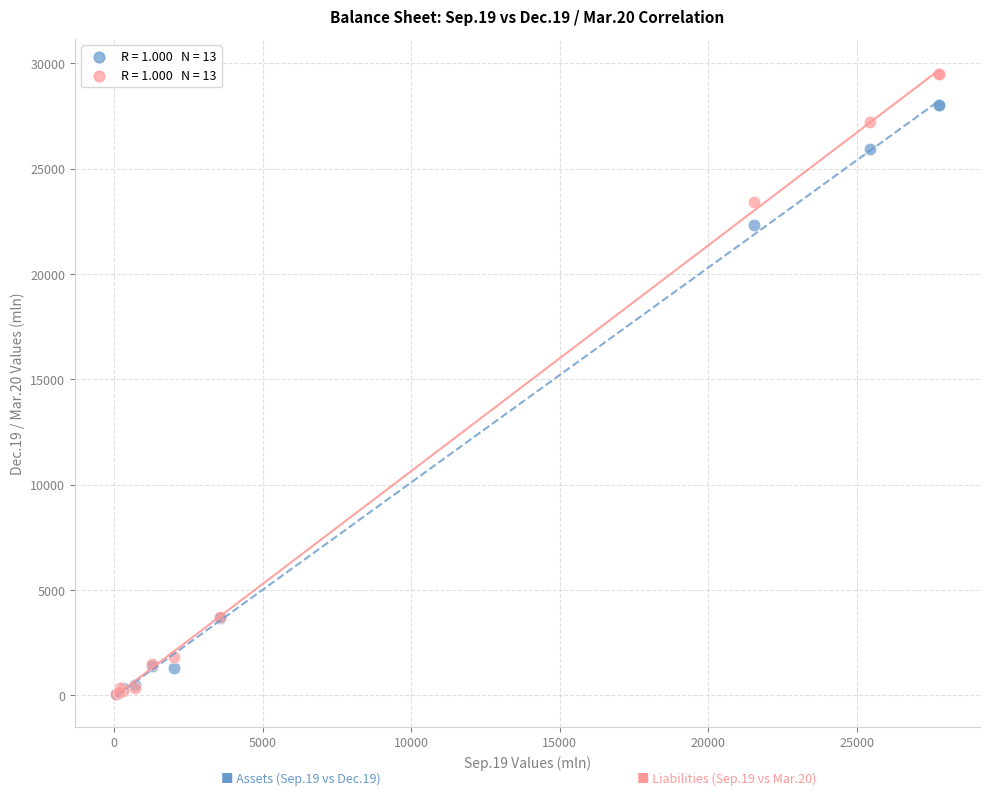

Across all series, what Y value is closest to 14791?

22312.8